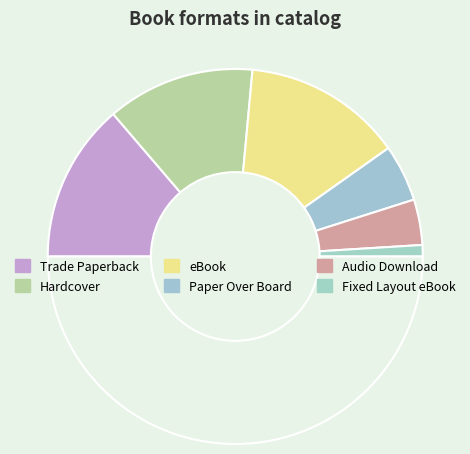

How many slices are in this pie chart?

7